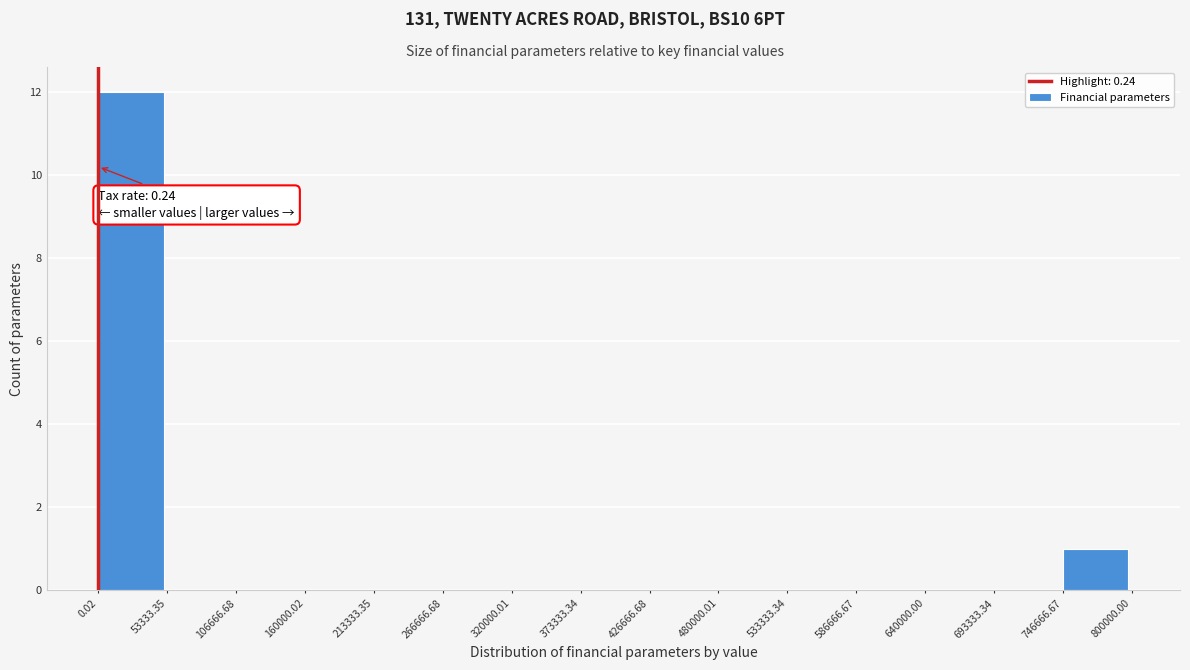

Over which range of the x-axis is the bar tallest?

0.02 to 53333.35